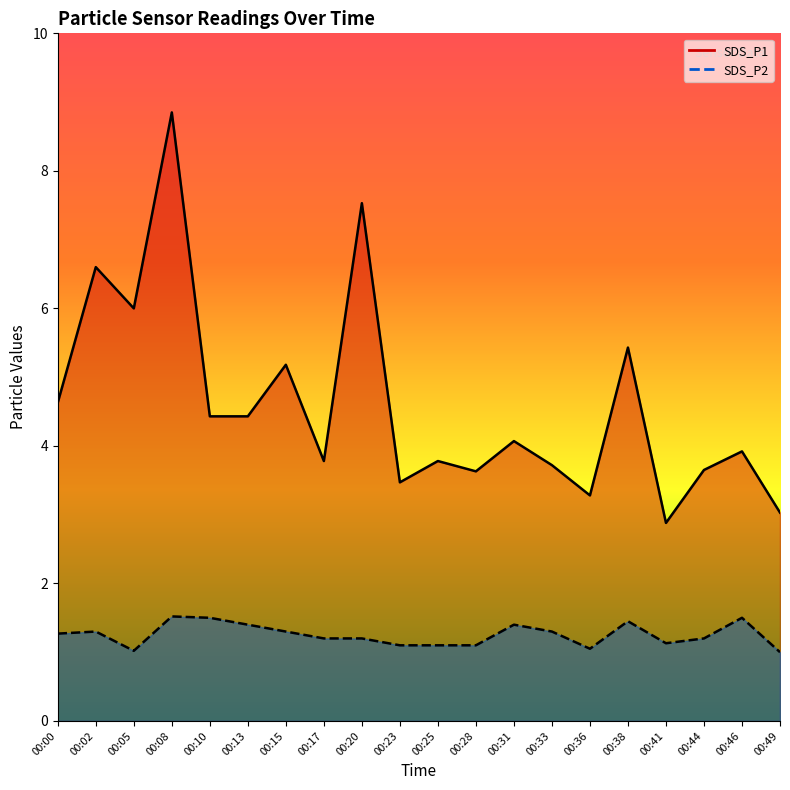

Reading left to right, what are all the values shown in this chart?

SDS_P1: 00:00=4.6	00:02=6.6	00:05=6.0	00:08=8.8	00:10=4.4	00:13=4.4	00:15=5.2	00:17=3.8	00:20=7.5	00:23=3.5	00:25=3.8	00:28=3.6	00:31=4.1	00:33=3.7	00:36=3.3	00:38=5.4	00:41=2.9	00:44=3.6	00:46=3.9	00:49=3.0
SDS_P2: 00:00=1.3	00:02=1.3	00:05=1.0	00:08=1.5	00:10=1.5	00:13=1.4	00:15=1.3	00:17=1.2	00:20=1.2	00:23=1.1	00:25=1.1	00:28=1.1	00:31=1.4	00:33=1.3	00:36=1.1	00:38=1.4	00:41=1.1	00:44=1.2	00:46=1.5	00:49=1.0